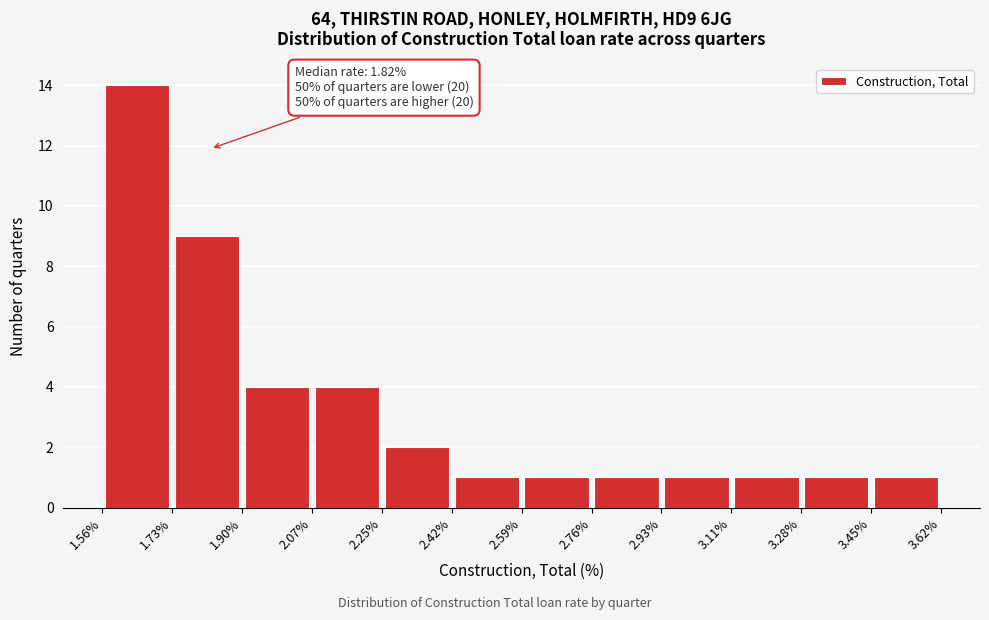

Over which range of the x-axis is the bar tallest?

1.56% to 1.73%